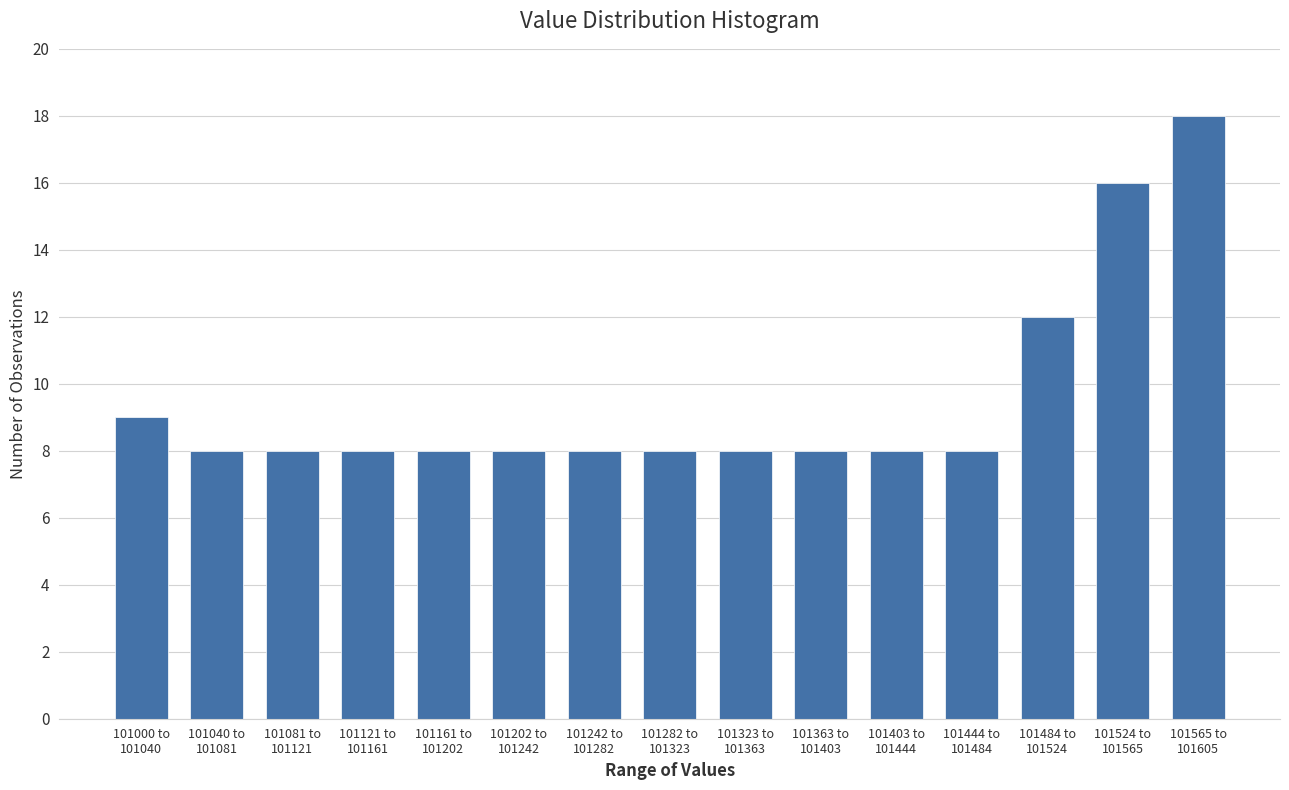

Reading right to left, extract all data points from this chart.

18	16	12	8	8	8	8	8	8	8	8	8	8	8	9